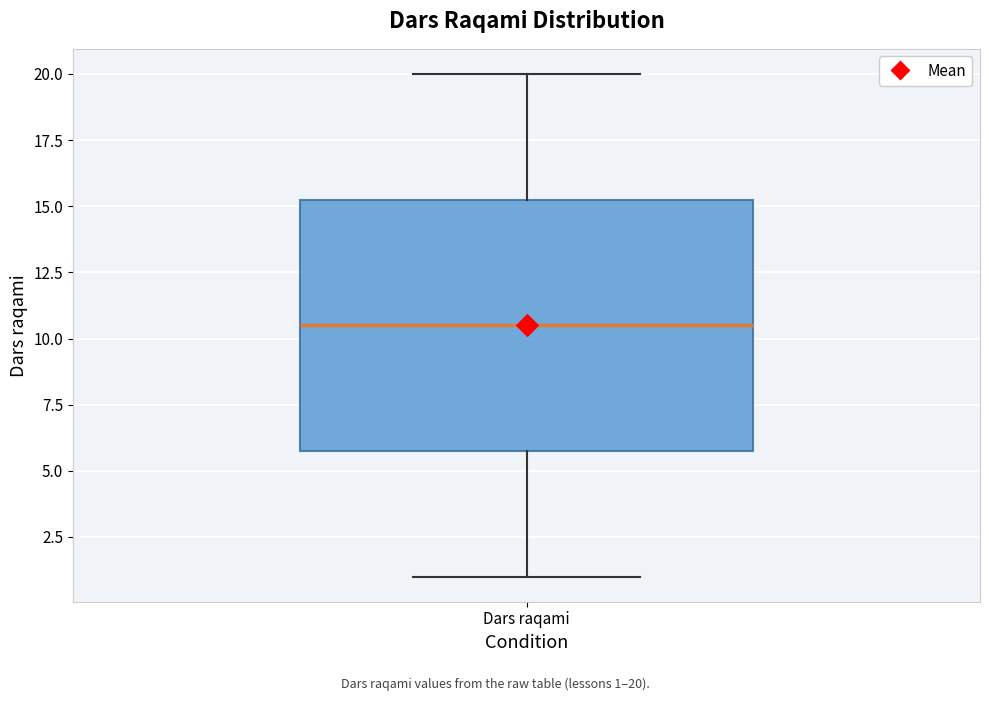

Where does the upper whisker of the box for Dars raqami end on the y-axis? The values are not printed on the chart, so give them approximately, as read against the axis.

20.0